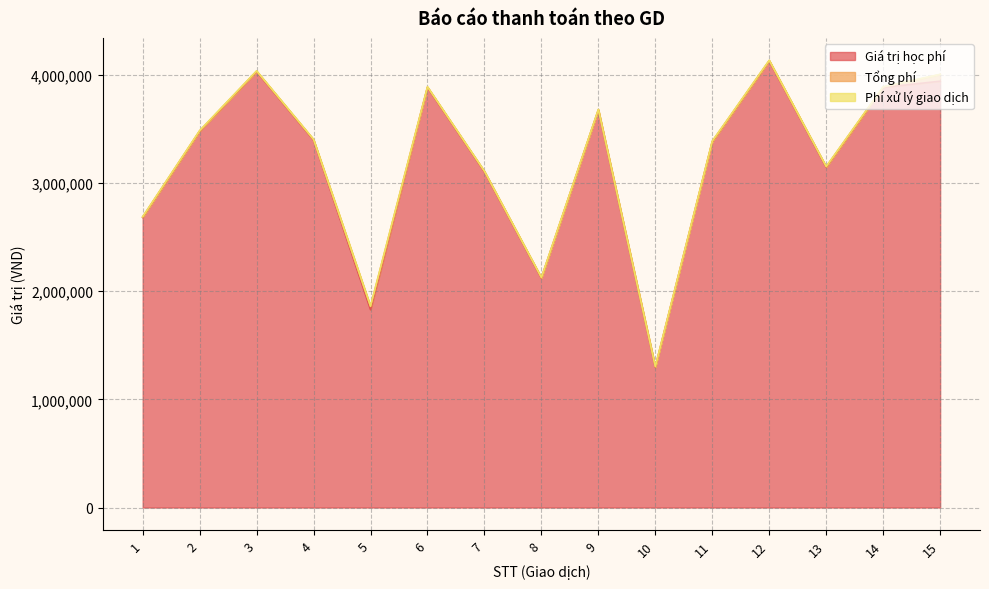

What is the difference between the maximum and minimum values in the Tổng phí series?

58015